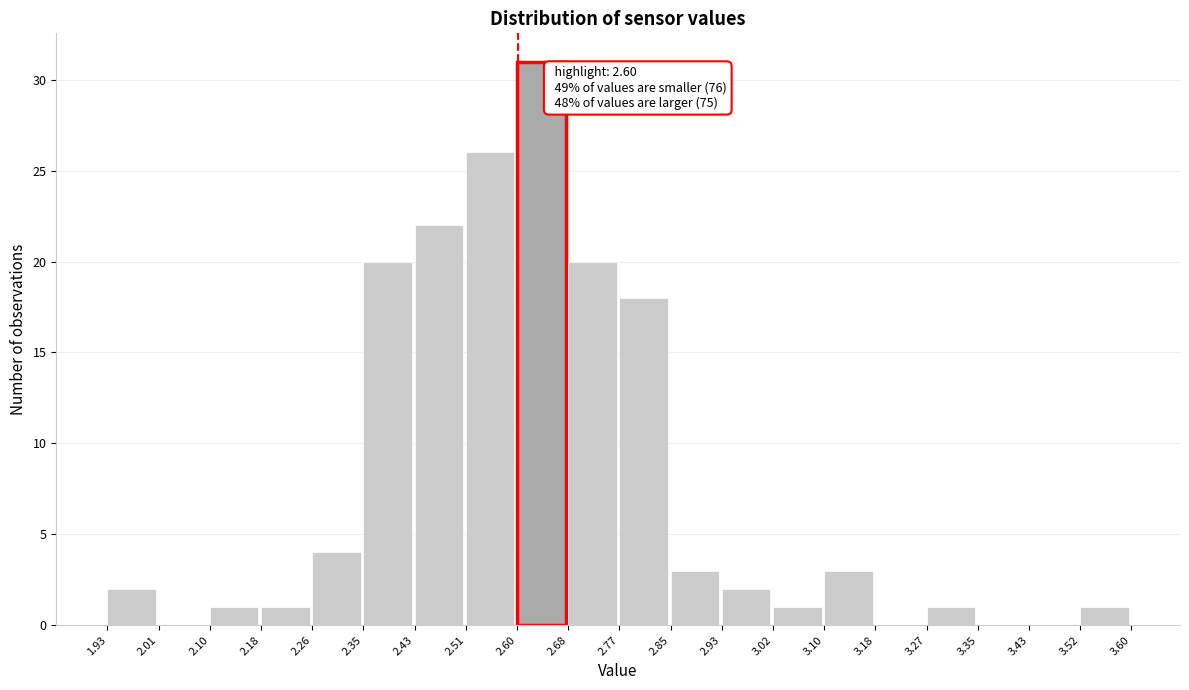

Over which range of the x-axis is the bar tallest?

2.60 to 2.68